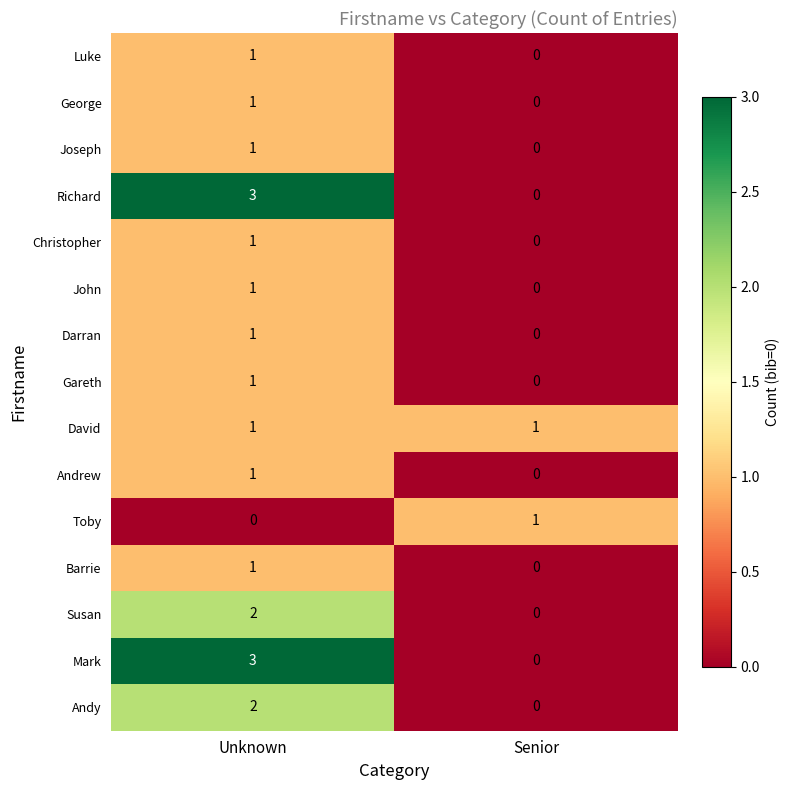

What is the greatest value displayed?

3